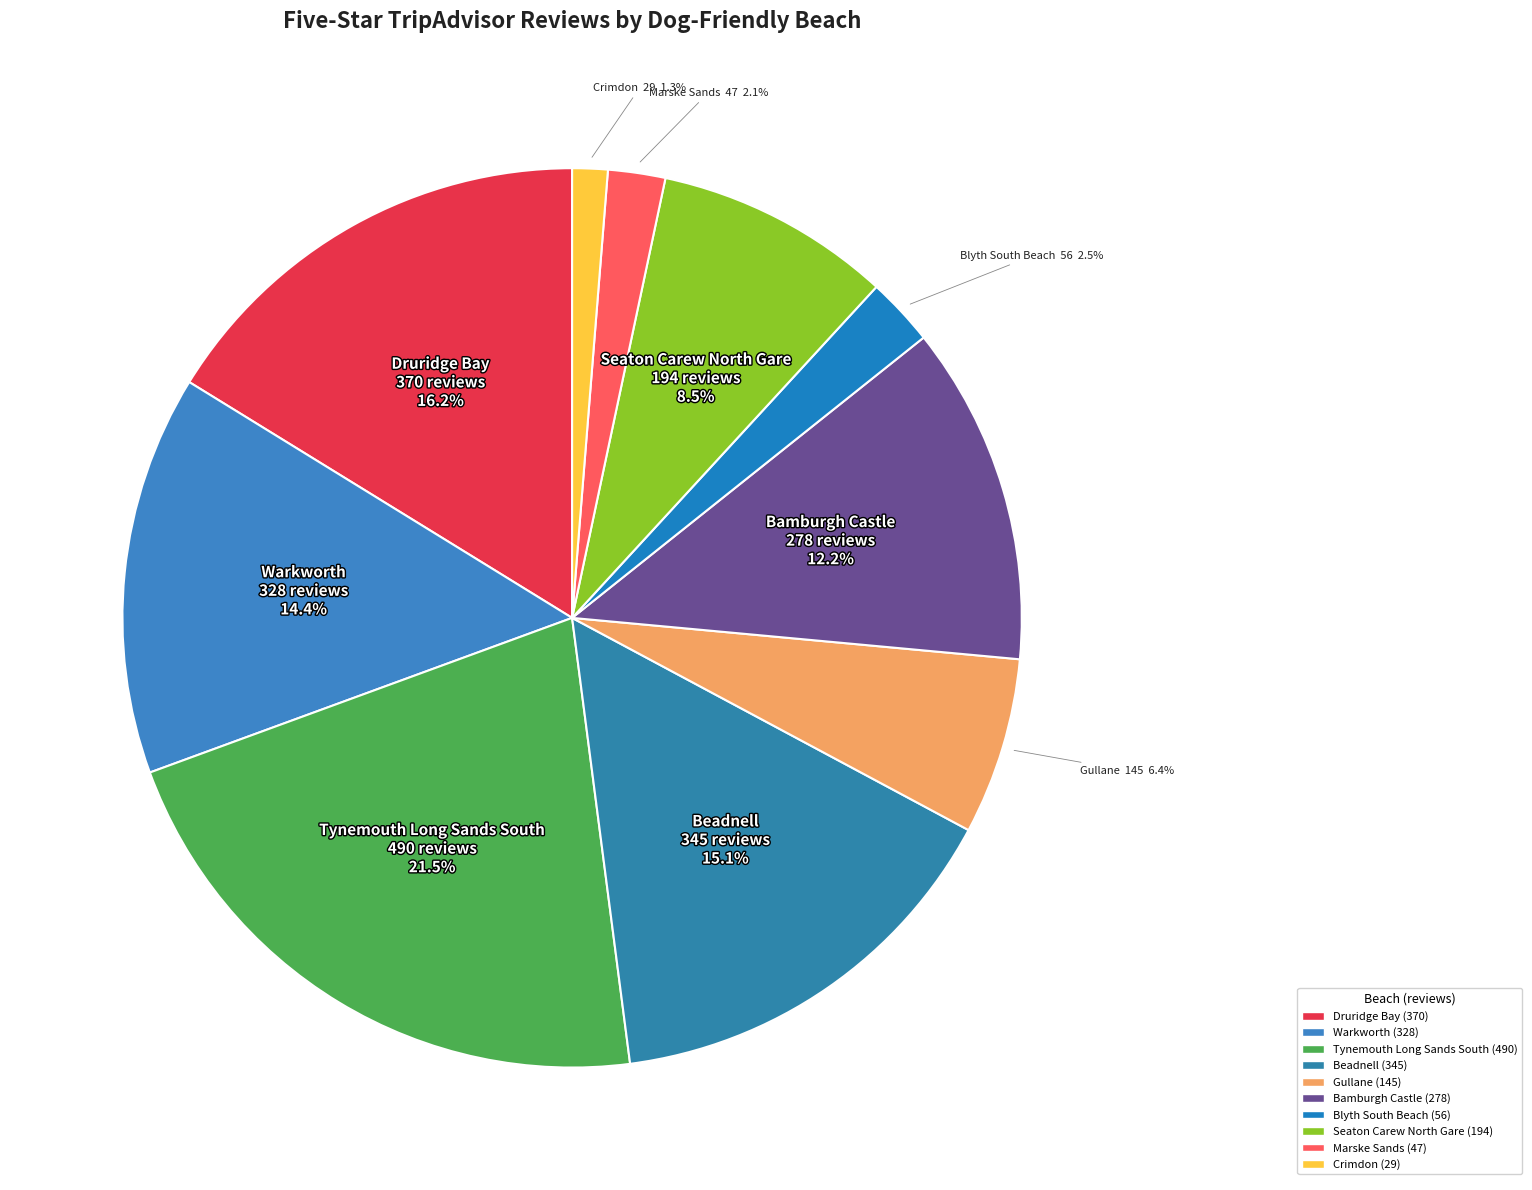

What percentage is the Warkworth slice, to the nearest percent?

14%